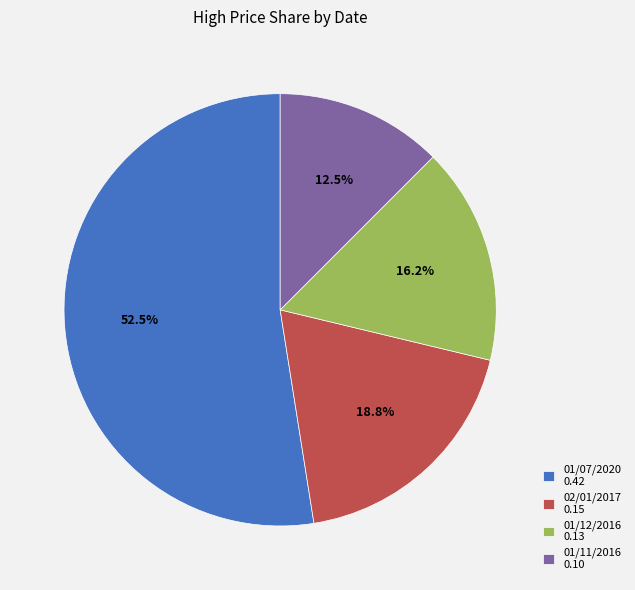

Rank the categories by value from lowest to highest.

01/11/2016, 01/12/2016, 02/01/2017, 01/07/2020